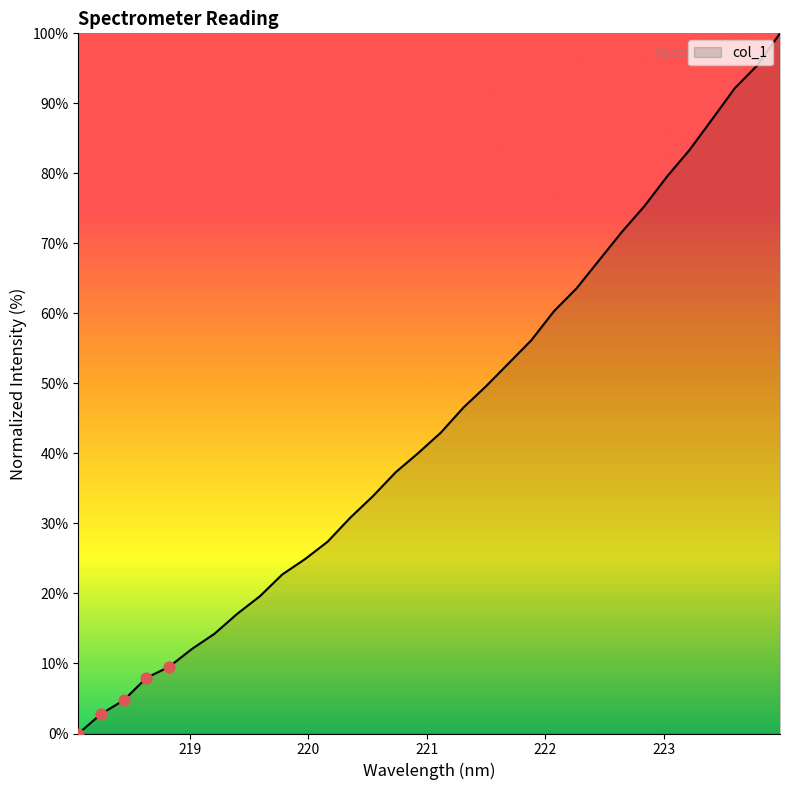

What is the greatest value displayed?

100.0